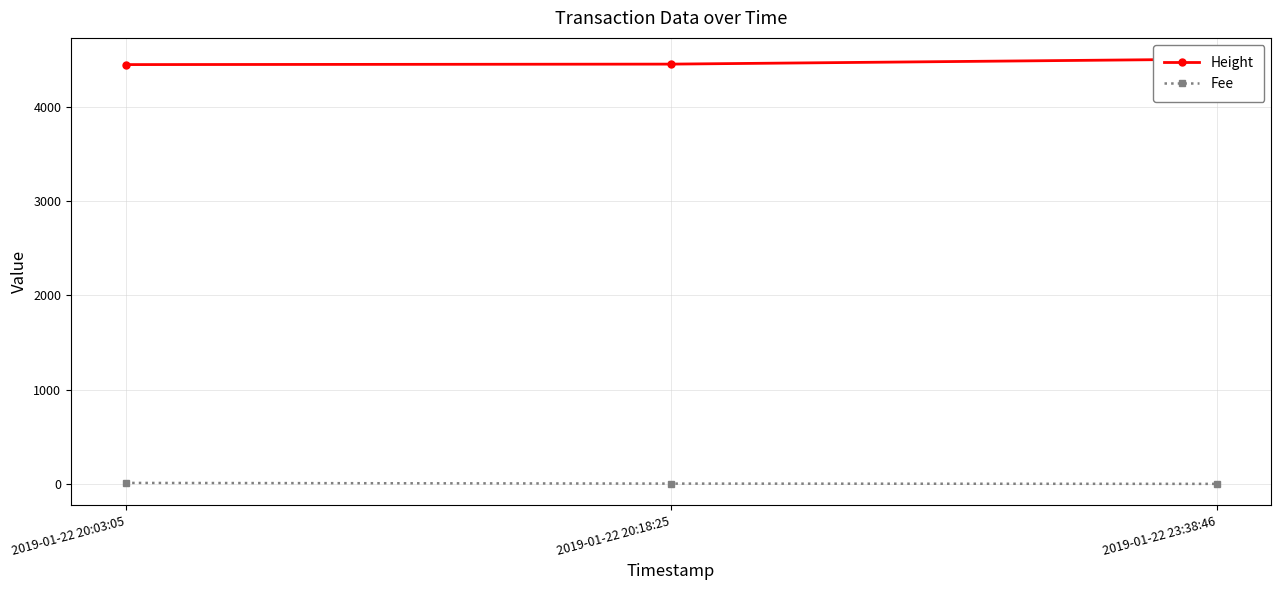

What position from the right is 2019-01-22 23:38:46?

1